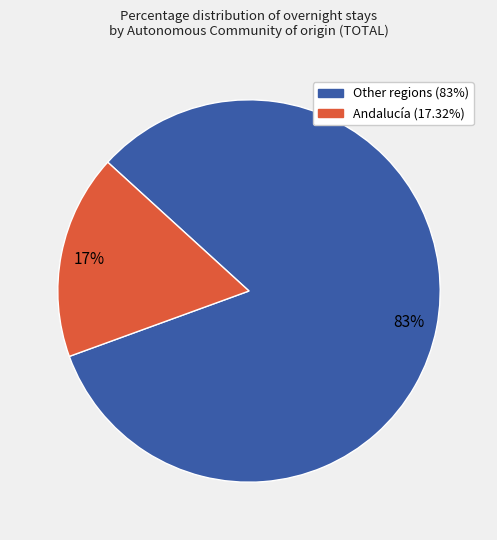

Is there any slice that represents more than half of the pie?

Yes